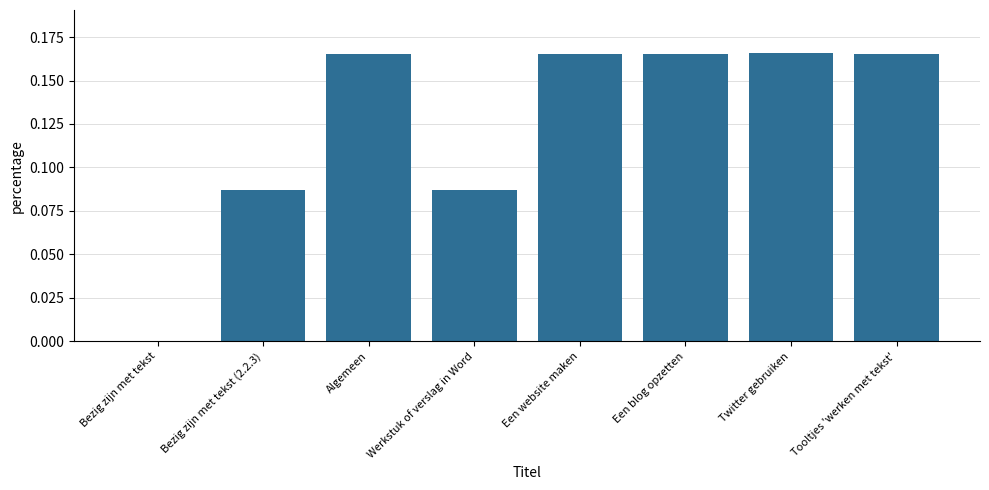

Which has a higher value, Bezig zijn met tekst (2.2.3) or Een blog opzetten?

Een blog opzetten